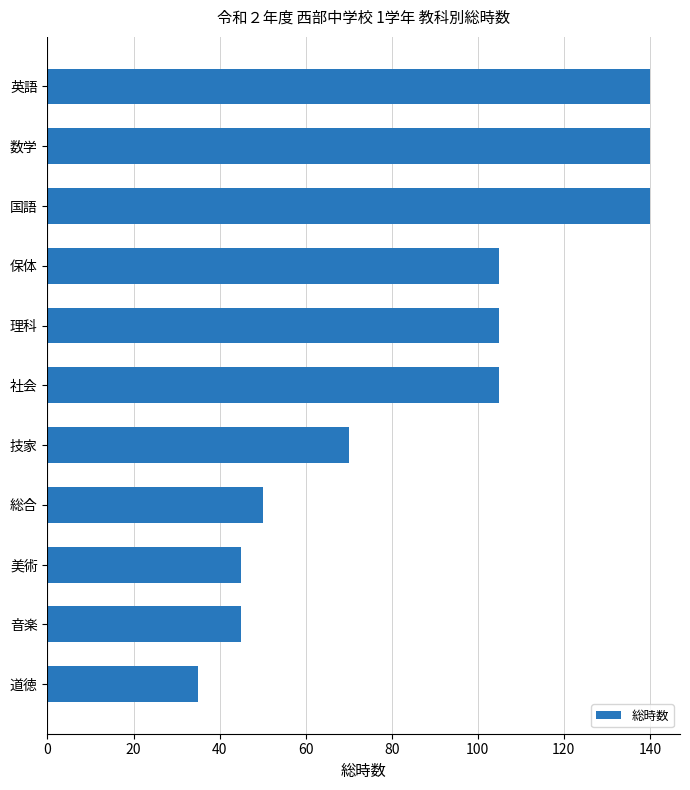

What is the average value?

89